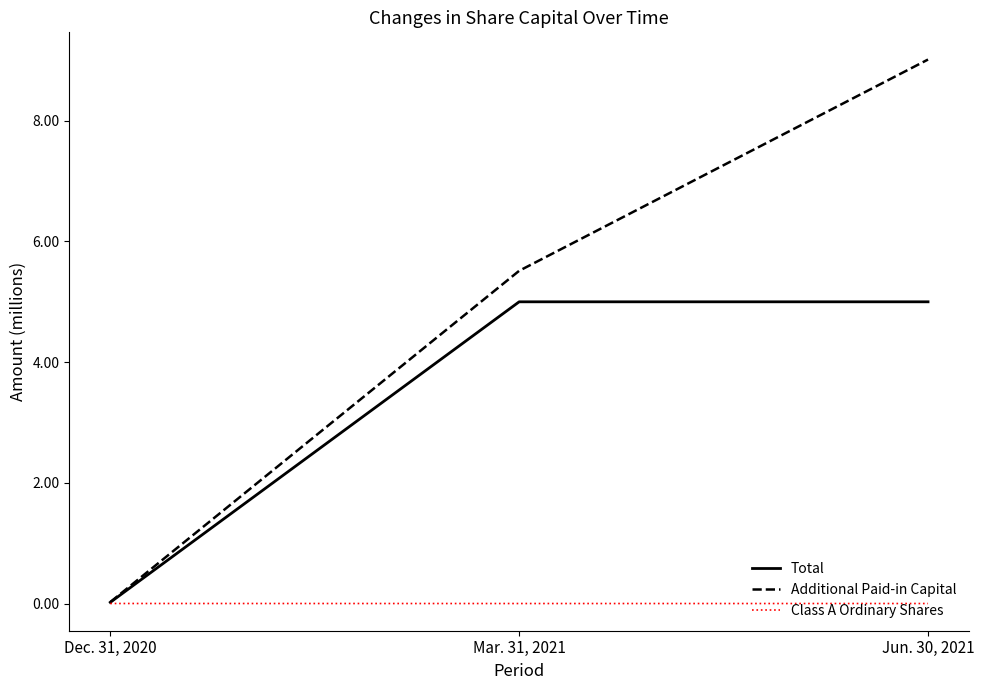

What are all the series names shown in the legend?

Total, Additional Paid-in Capital, Class A Ordinary Shares